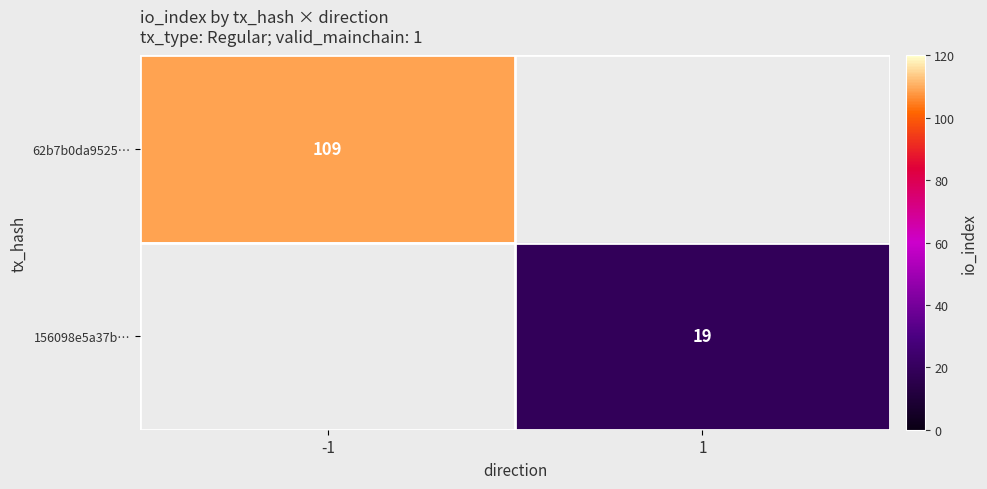

At how many categories does at least one series exceed 67?

1